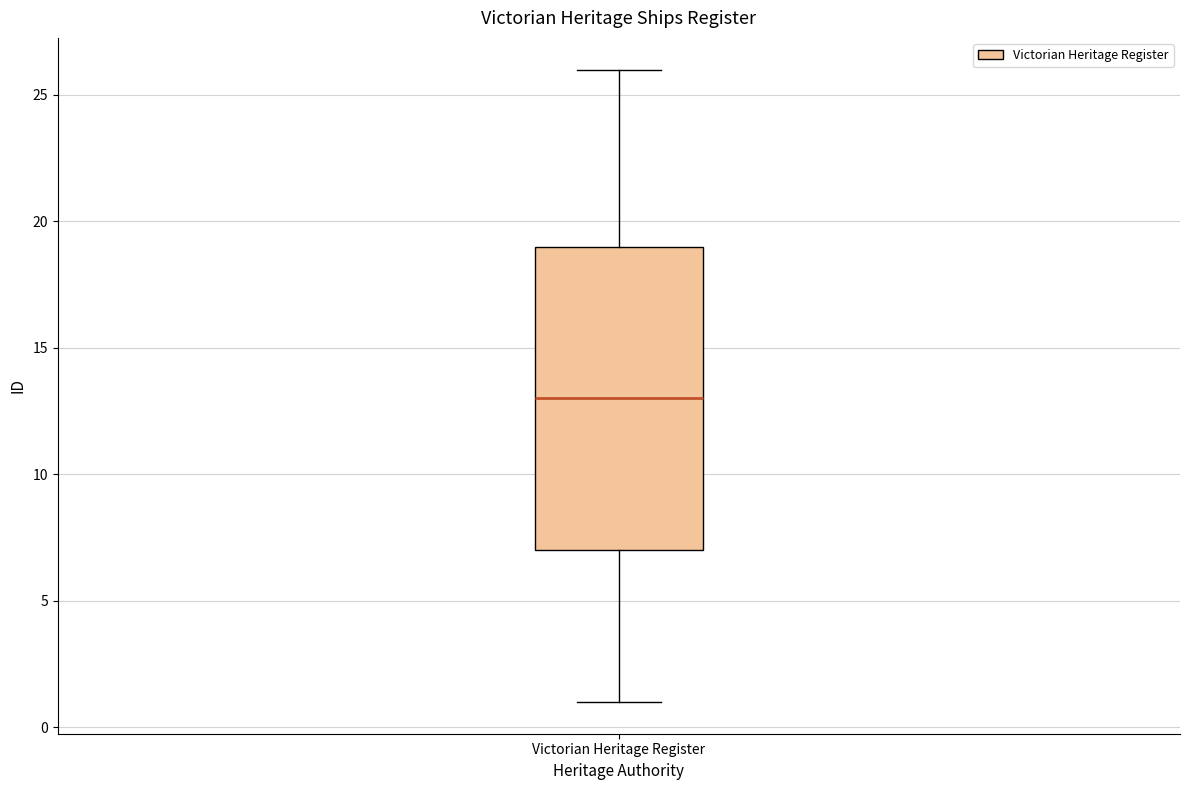

Read this box plot against the y-axis: the position of the median line, the range covered by the box, and the ends of both whiskers. The values are not printed on the chart, so give them approximately, as read against the axis.

median 13, box 7 to 19, whiskers 1 to 26